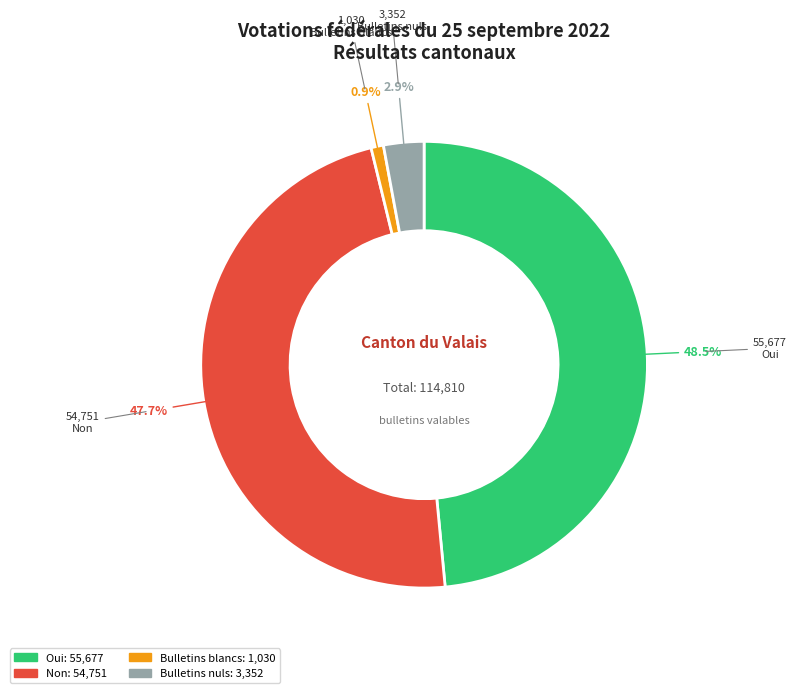

Rank the categories by value from lowest to highest.

Bulletins blancs, Bulletins nuls, Non, Oui